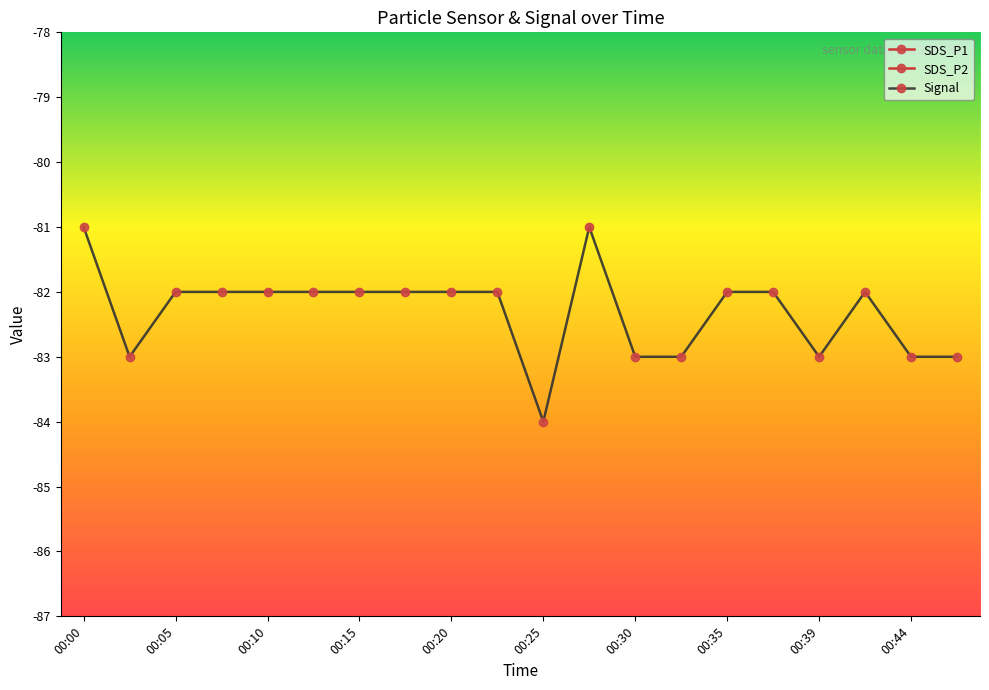

True or false: SDS_P2 and SDS_P1 intersect in this chart.

False